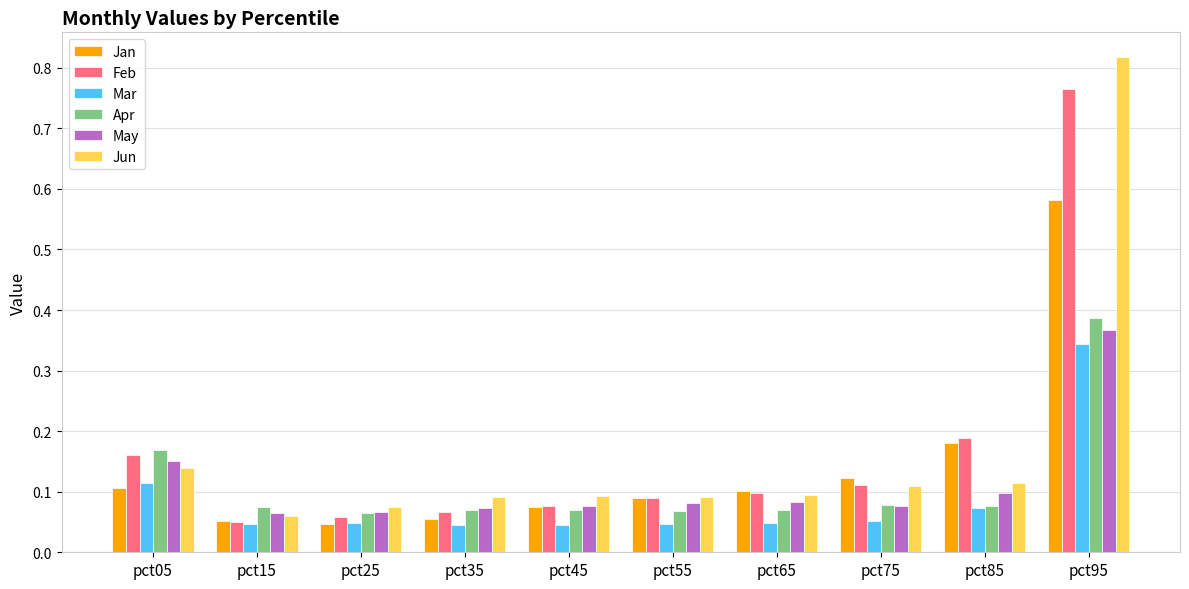

What is the sum of all Feb values?

1.7